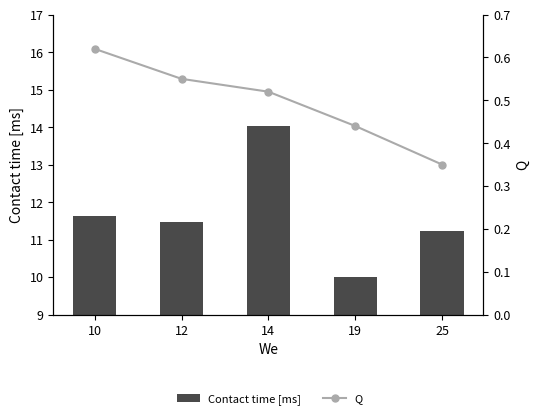

At which category is the sum across all series the highest?

14